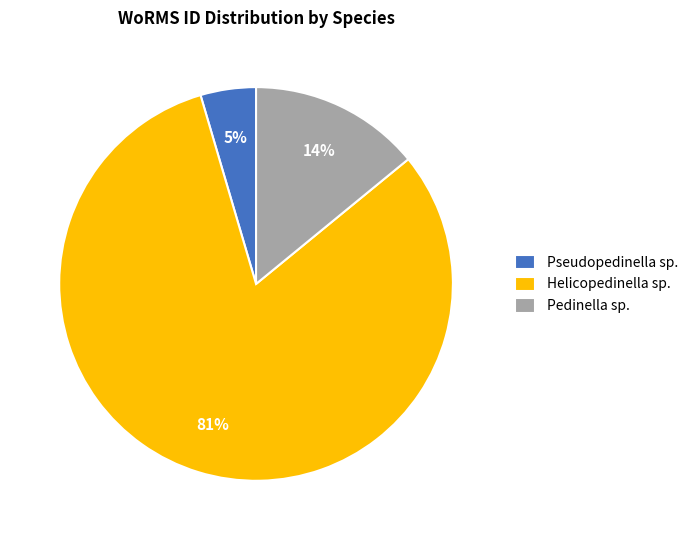

Combined, do Pseudopedinella sp. and Helicopedinella sp. account for over 50%?

Yes